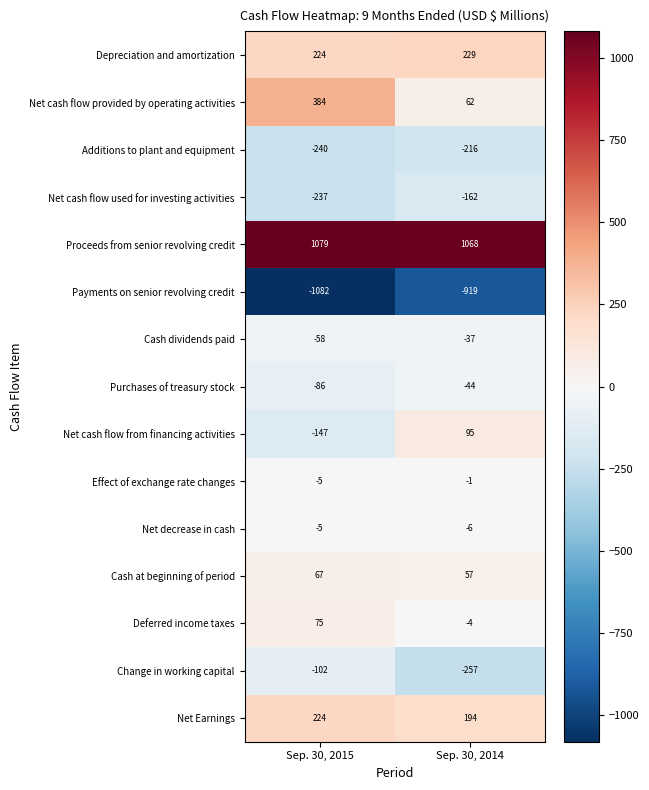

What is the average value of the Payments on senior revolving credit series?

-1000